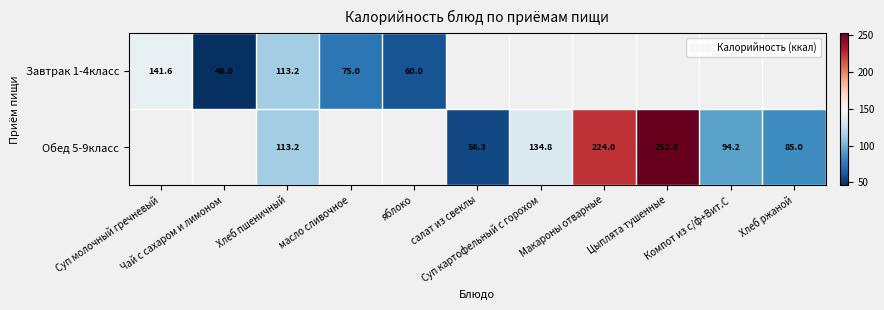

At which category is the sum across all series the highest?

Хлеб пшеничный